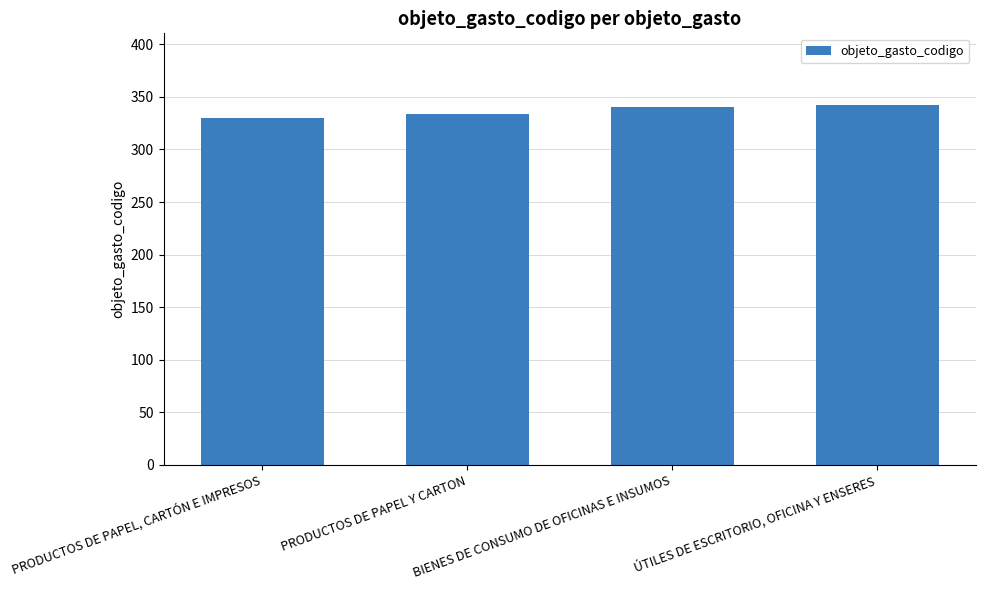

What is the ratio of the value at PRODUCTOS DE PAPEL, CARTÓN E IMPRESOS to the value at PRODUCTOS DE PAPEL Y CARTON?

1.0